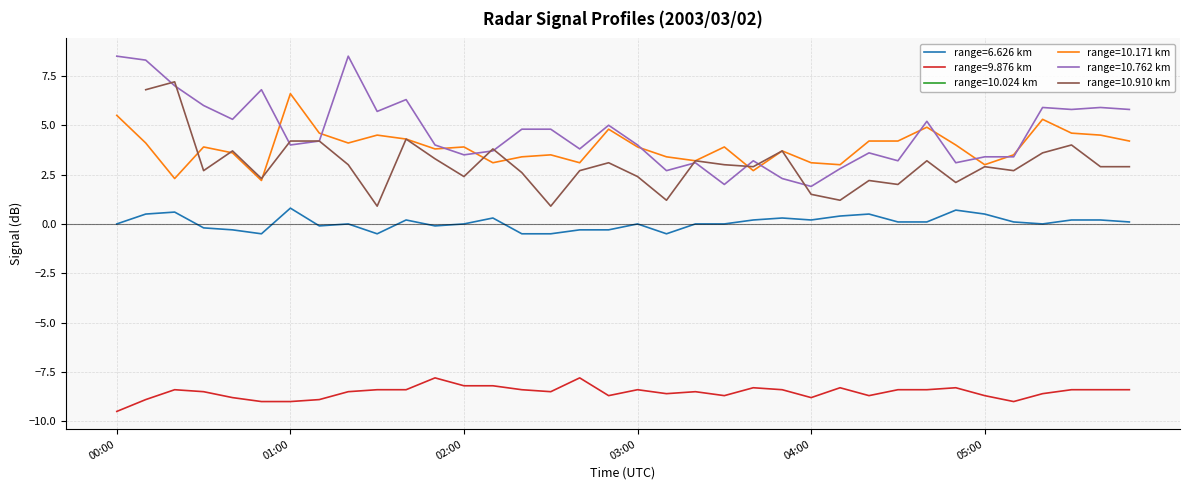

What is the lowest value of the 6.626 series?

-0.5